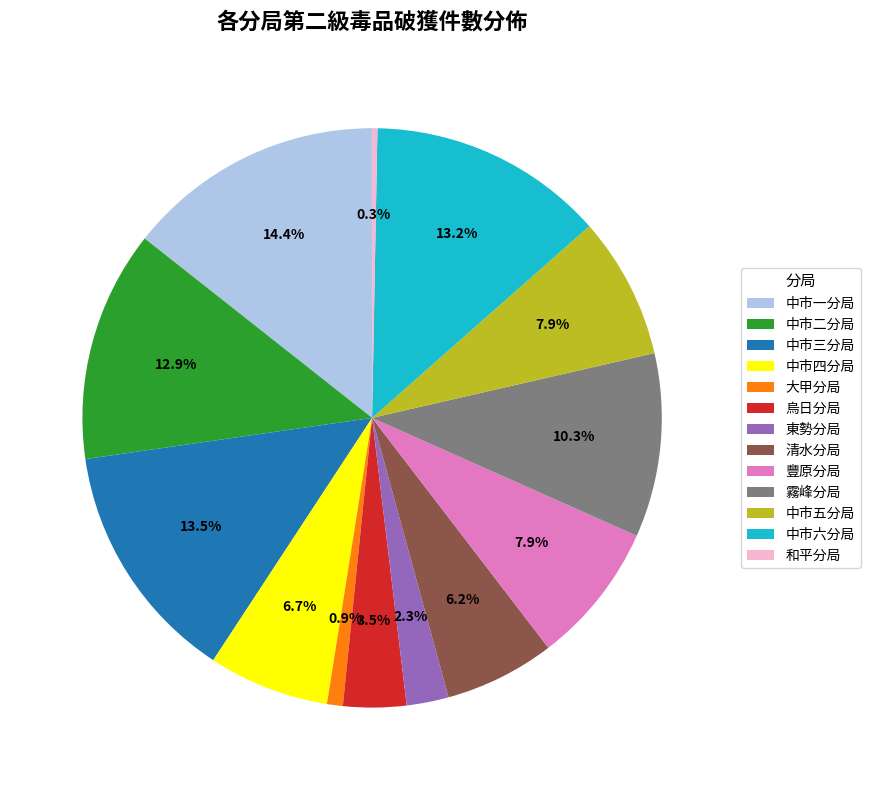

Does any single category account for the majority?

No